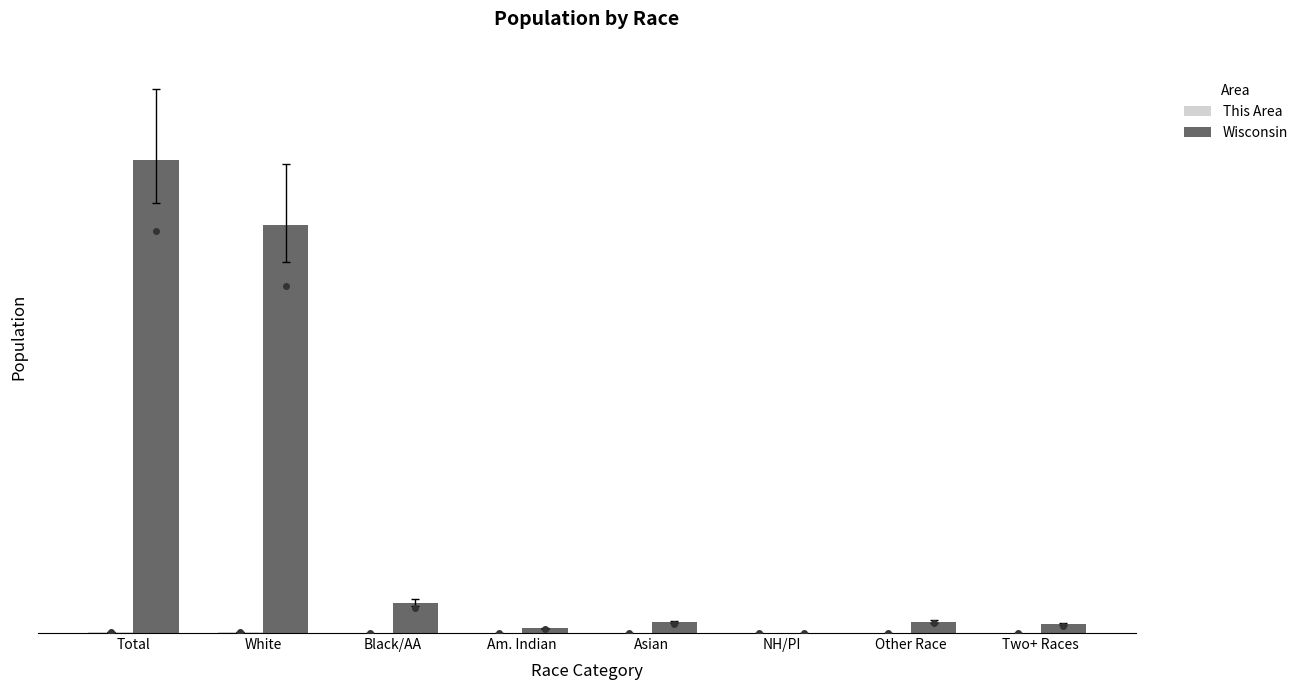

The value of Wisconsin at NH/PI is 2593. True or false?

False